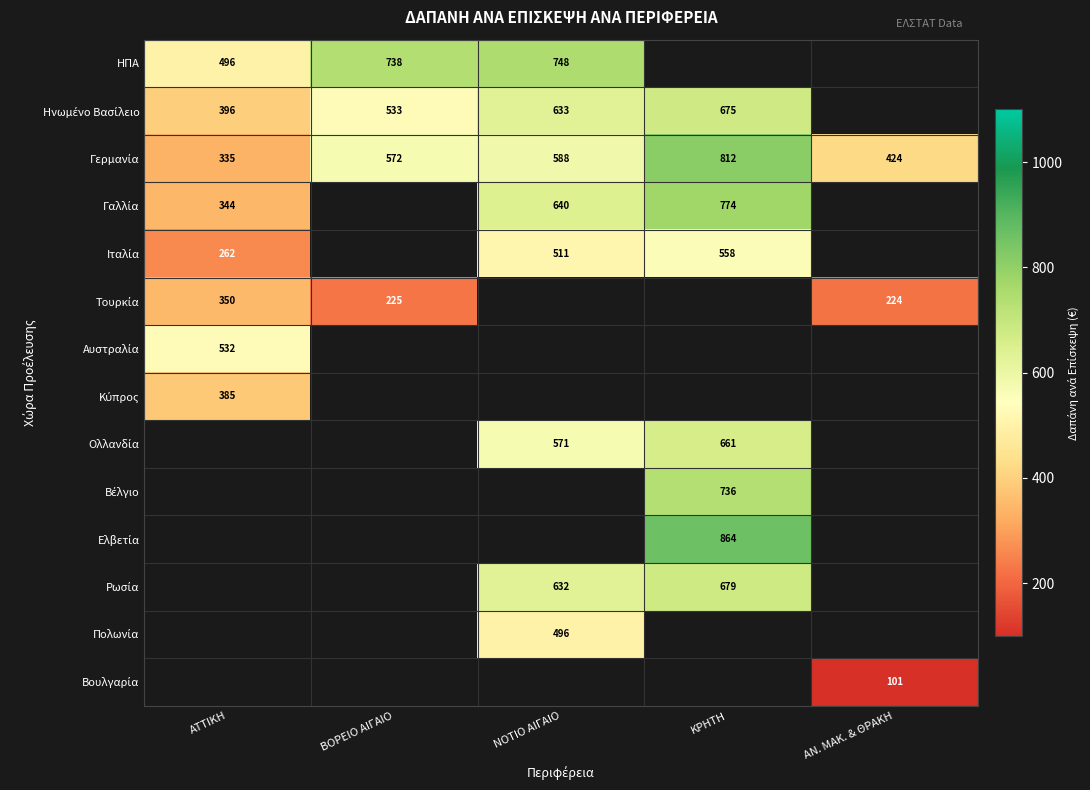

The value of ΗΠΑ at ΑΤΤΙΚΗ is 125.7. True or false?

False